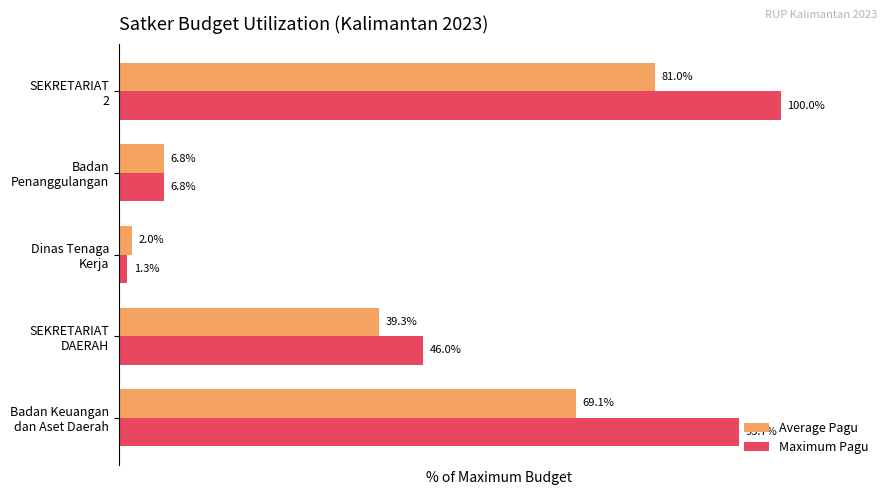

Which series has the largest range (max minus min)?

Maximum Pagu